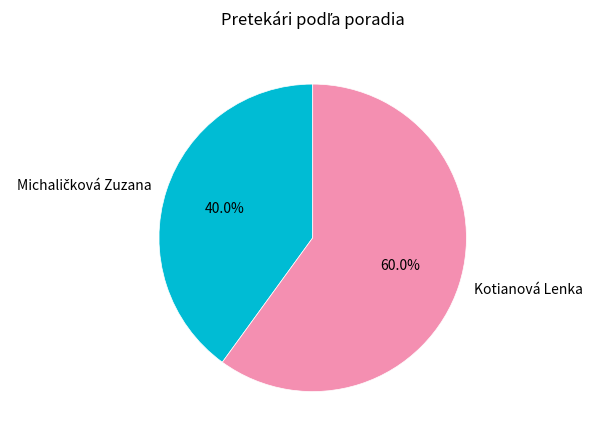

Which slice is the largest?

Kotianová Lenka